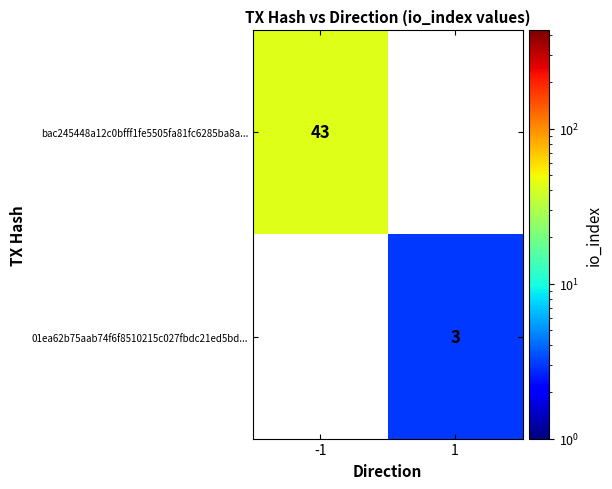

The value of bac245448a12c0bfff1fe5505fa81fc6285ba8a... at -1 is 43. True or false?

True